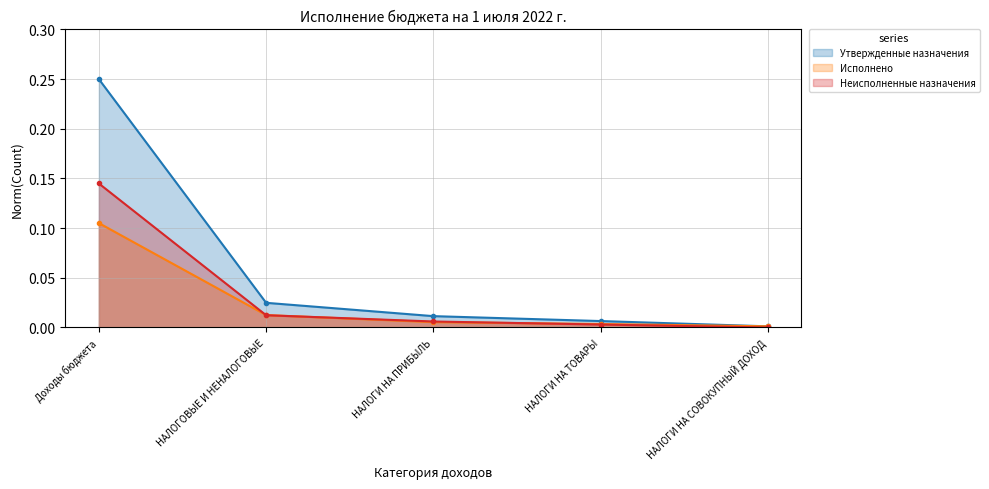

The Исполнено series shows 0.1 at Доходы бюджета. True or false?

True